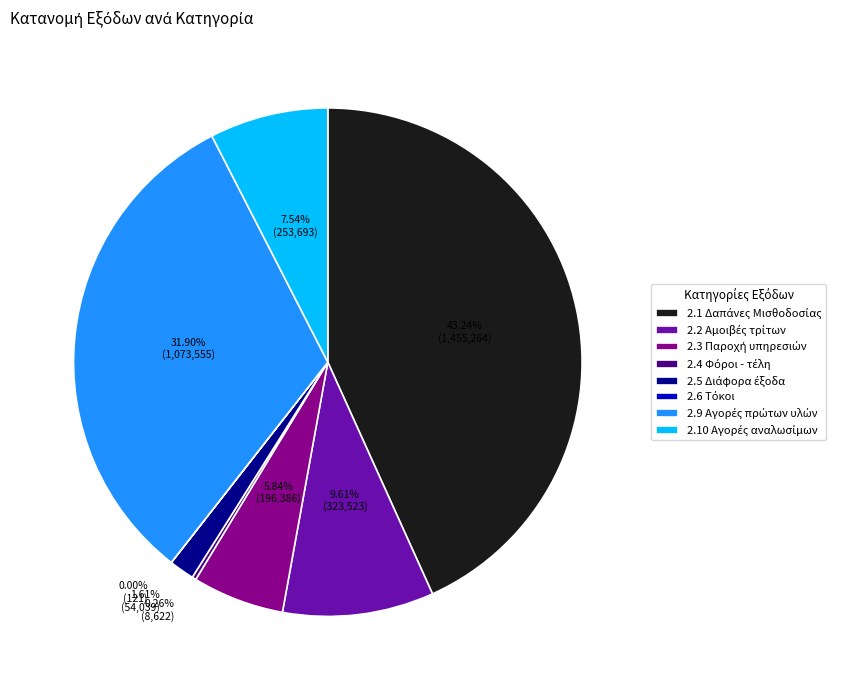

Does any single category account for the majority?

No